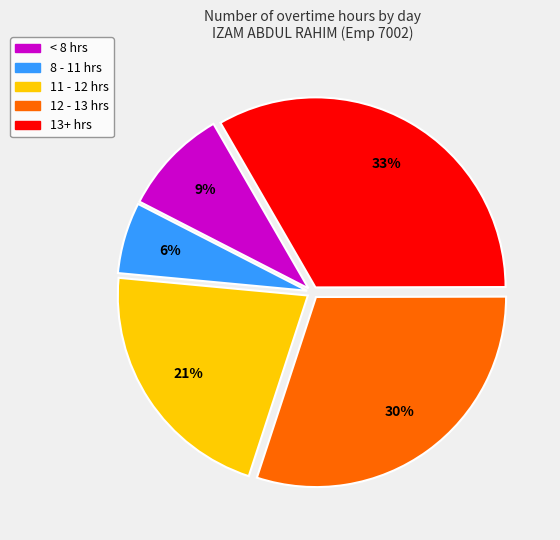

Is there any slice that represents more than half of the pie?

No